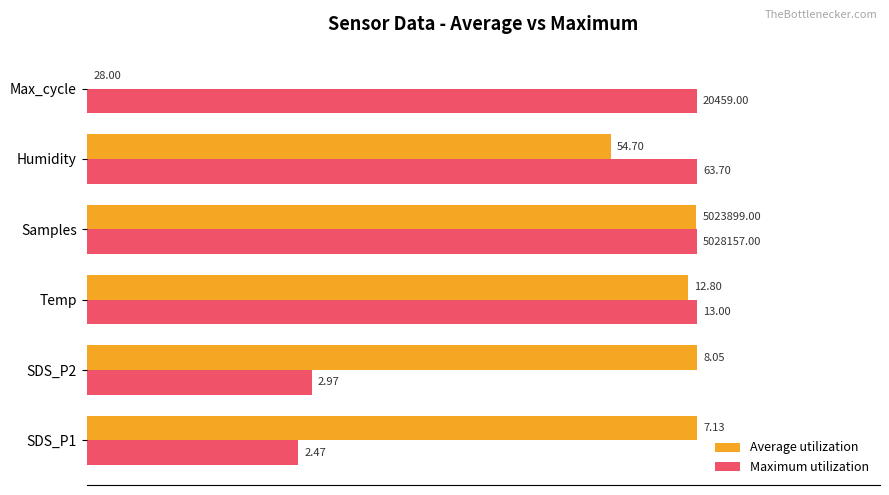

What are all the series names shown in the legend?

Average utilization, Maximum utilization